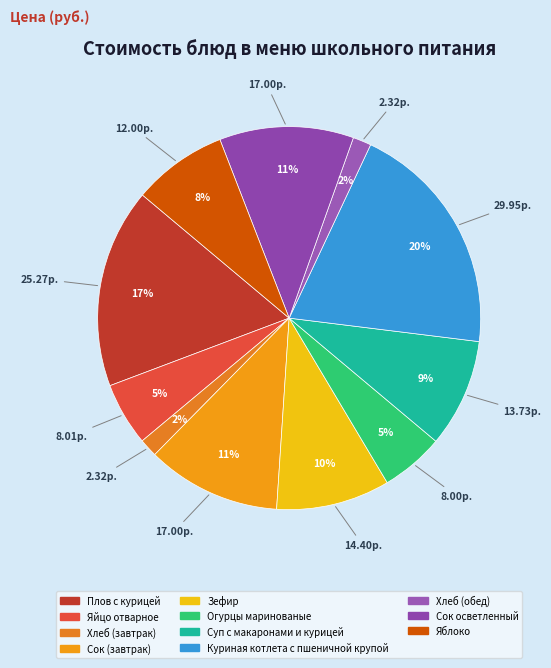

How many segments does this pie chart have?

11